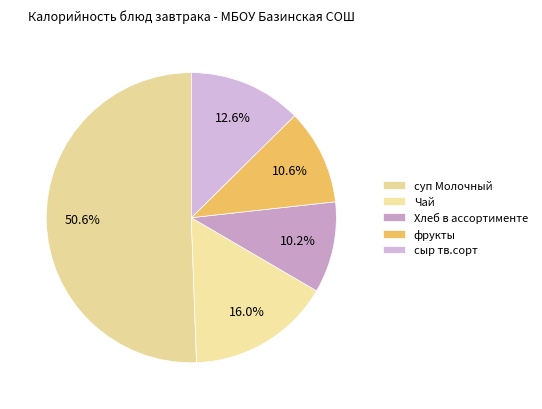

Which slice is the smallest?

Хлеб в ассортименте